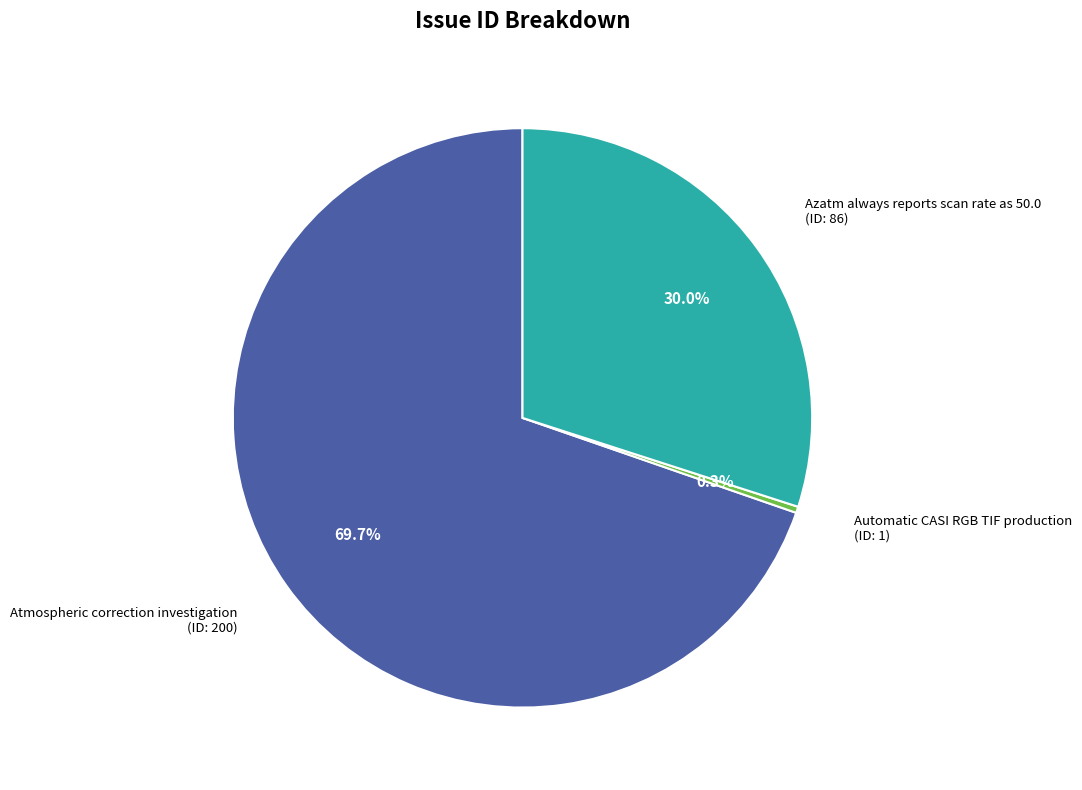

Does any single category account for the majority?

Yes